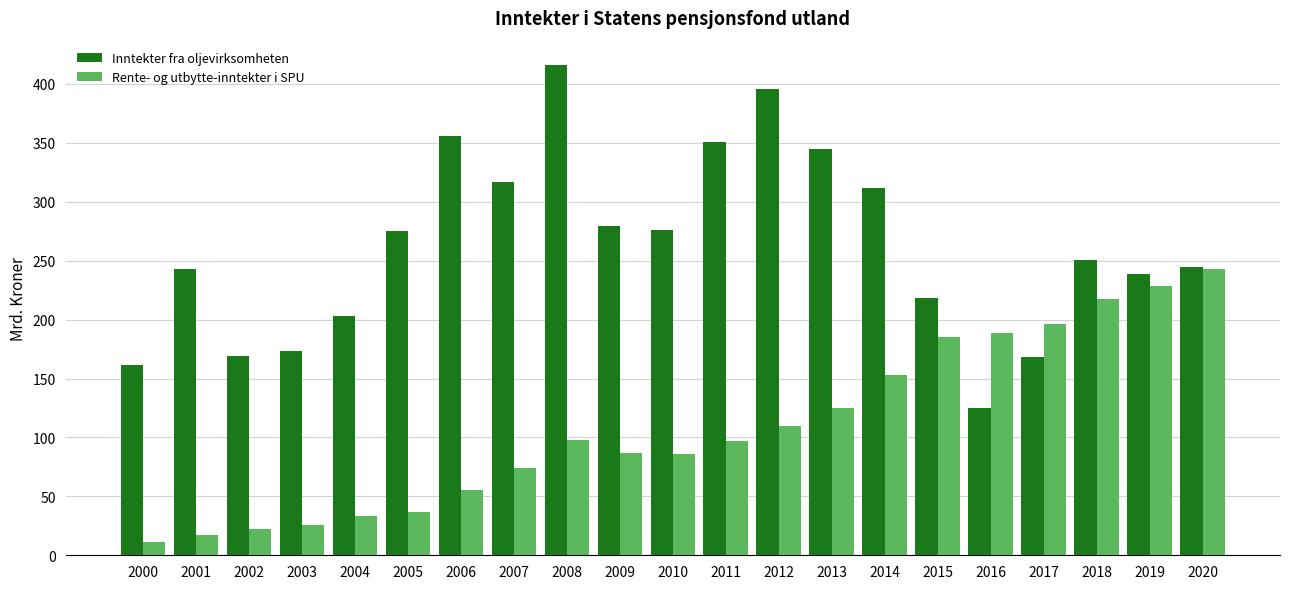

Which series changed the most between 2000 and 2009?

Inntekter fra oljevirksomheten